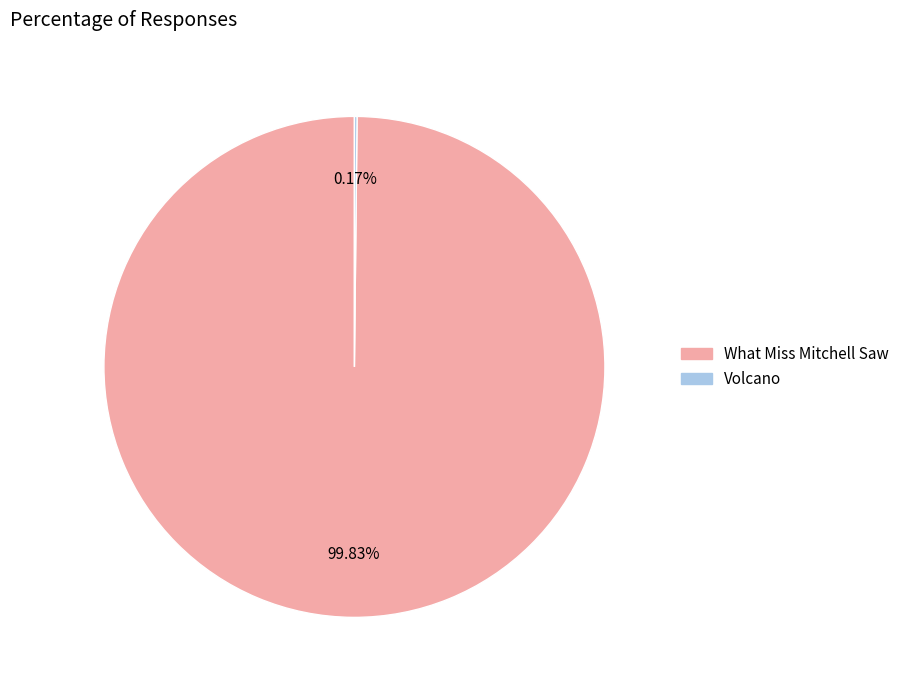

Which category has the biggest portion of the pie?

What Miss Mitchell Saw